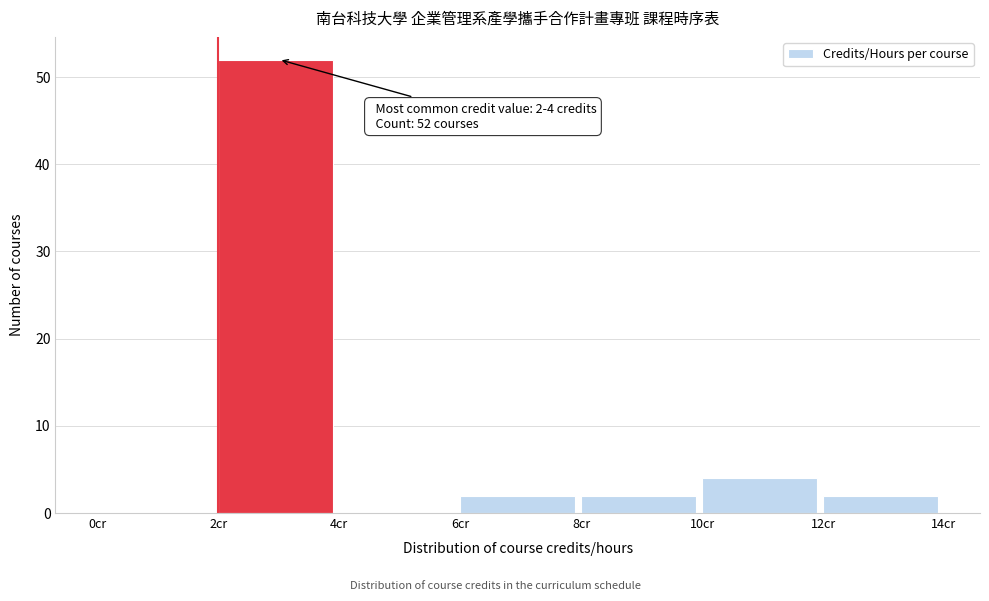

Over which range of the x-axis is the bar tallest?

2 to 4